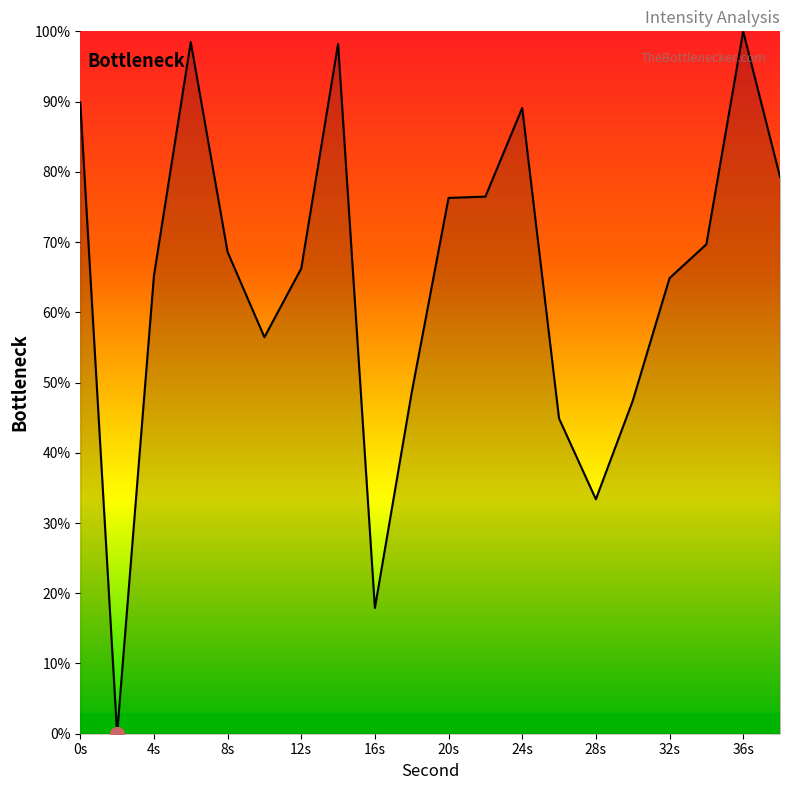

What is the maximum value shown in the chart?

100.0